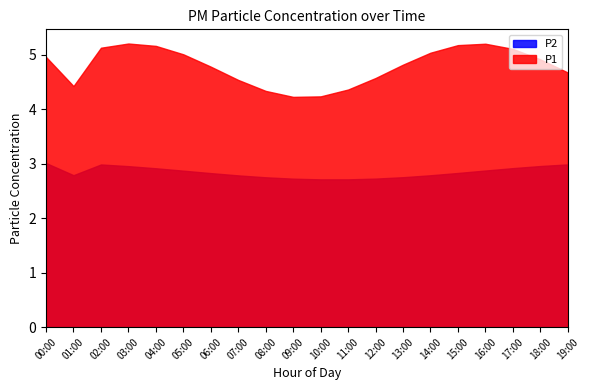

Rank the series by their maximum value, from lowest to highest.

P2, P1